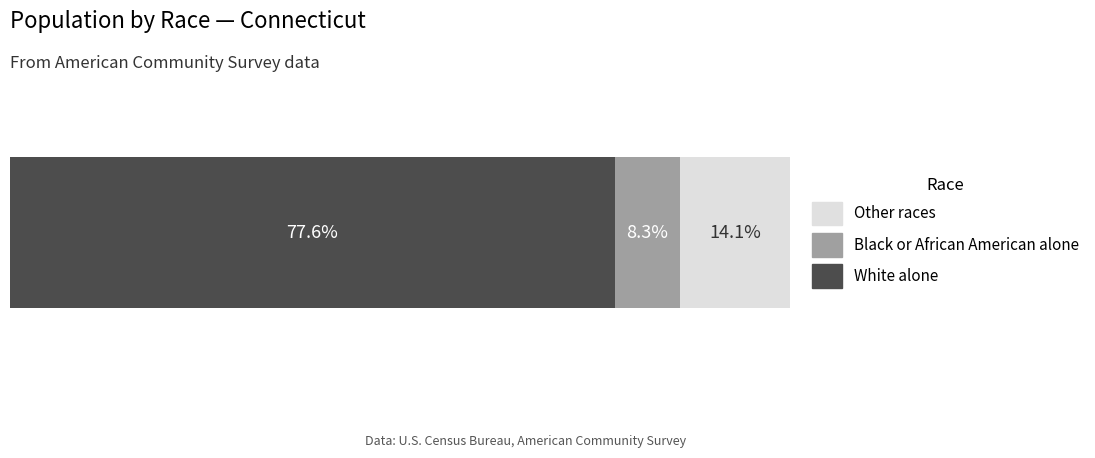

What are all the series names shown in the legend?

Other races, Black or African American alone, White alone